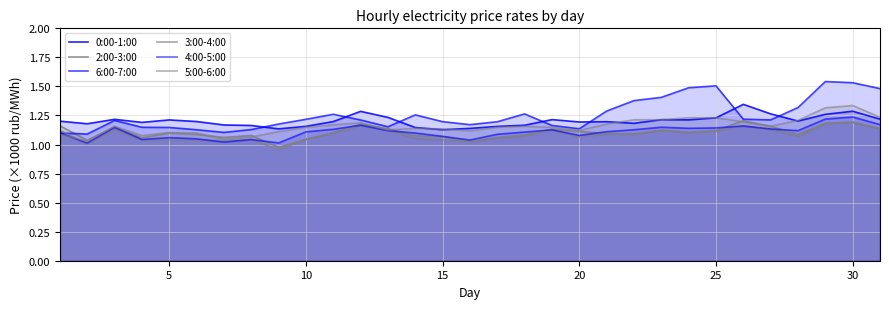

How many lines are shown in the chart?

6